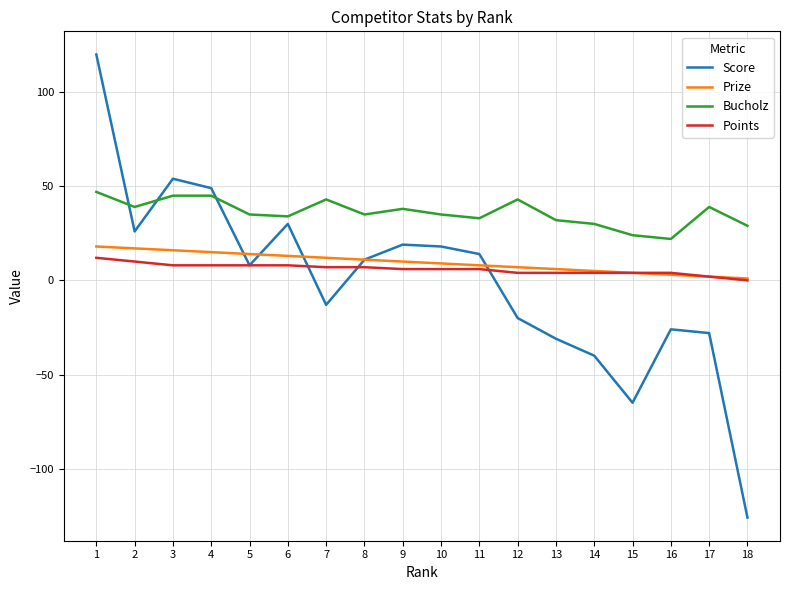

Is it true that Score equals 18 at 3?

False